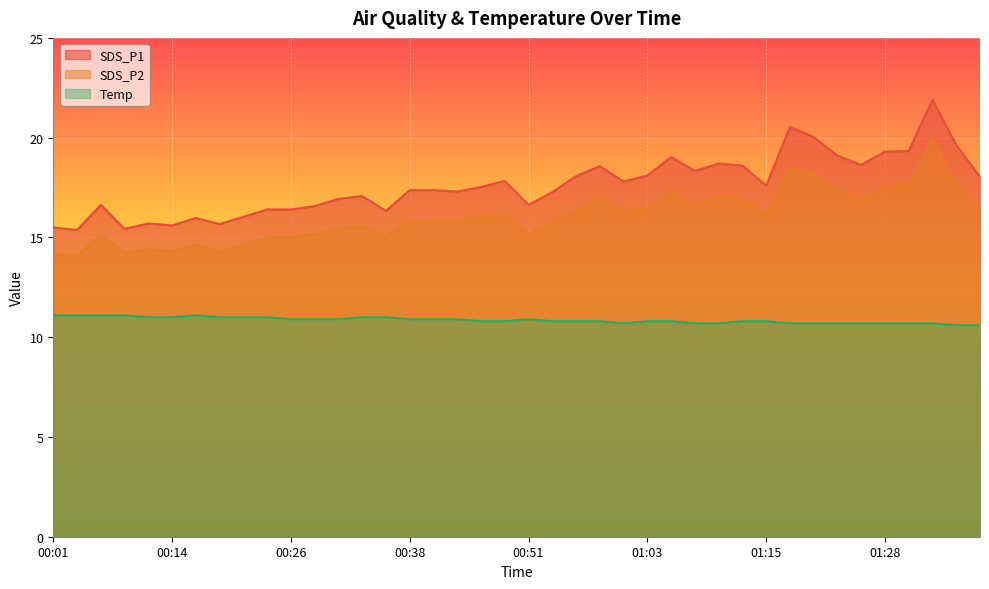

What is the value of the SDS_P2 point at the 22nd from the left?

15.8